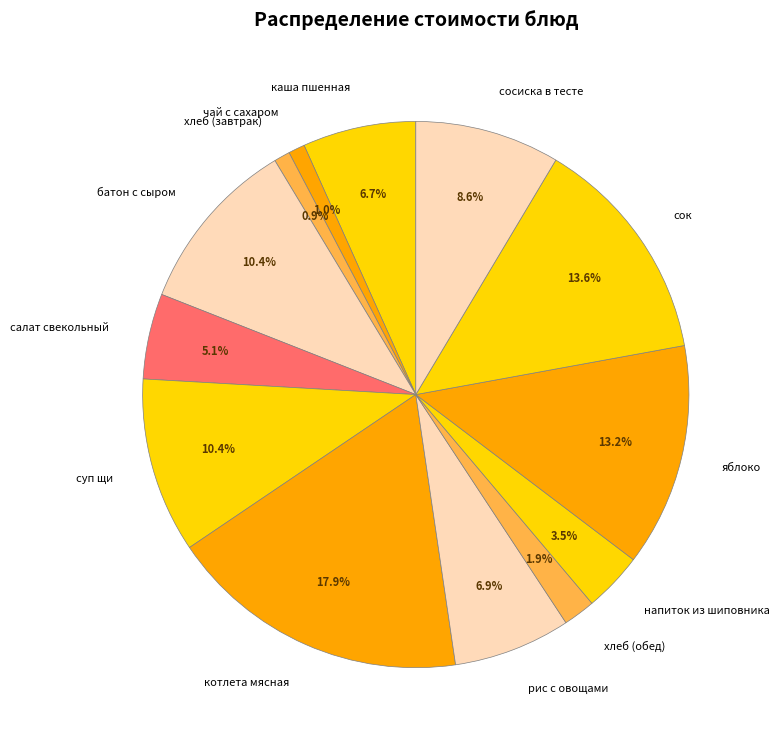

What portion of the pie excludes котлета мясная?

82.1%